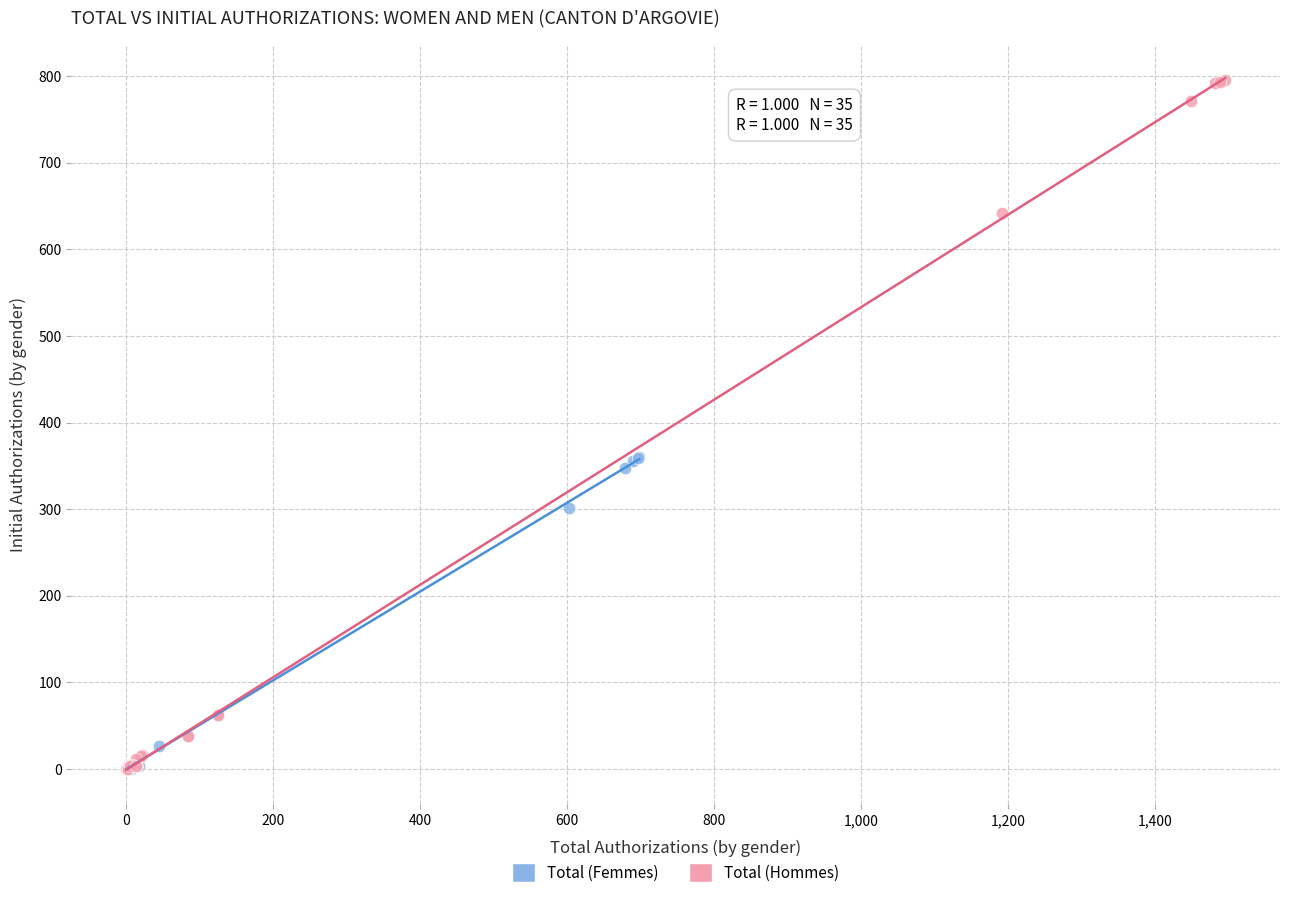

Which series has the widest spread of Y values?

Total (Hommes)